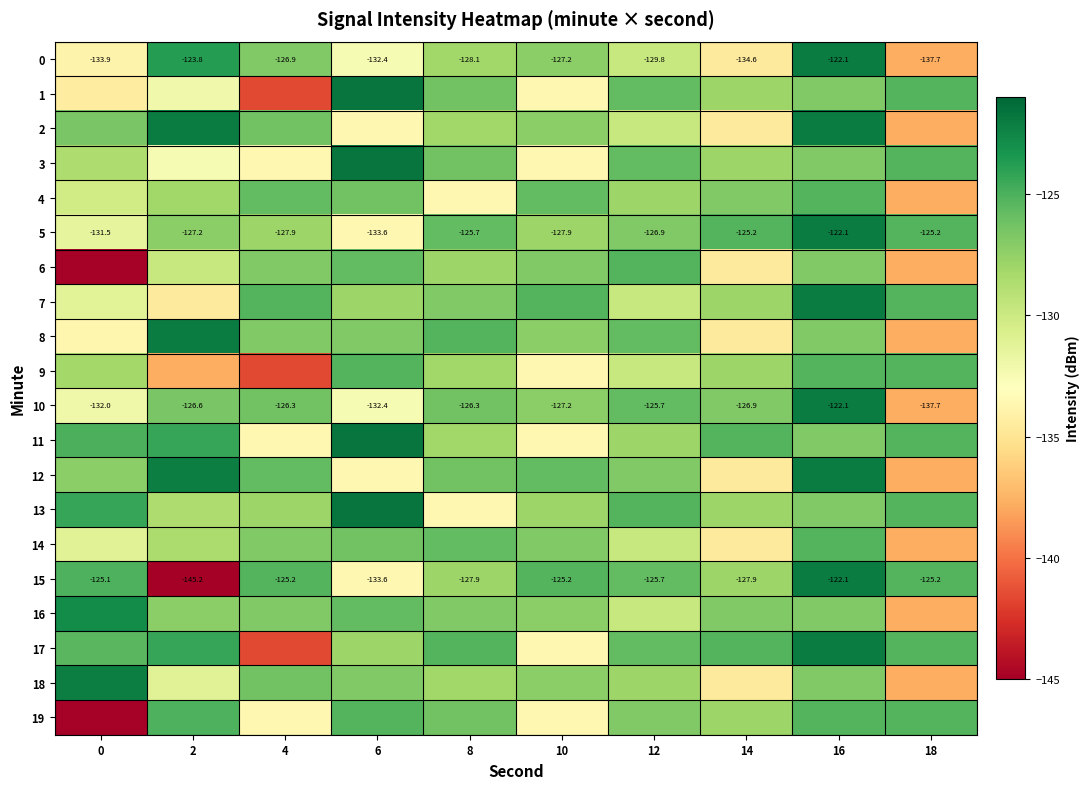

What is the spread (max minus min) of values at 12?

4.5